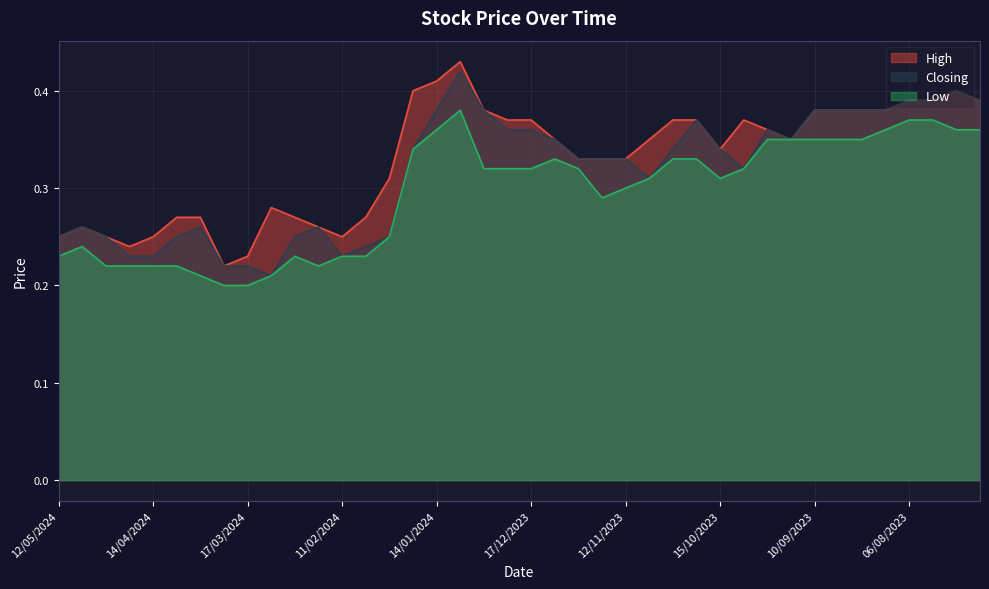

How many lines are shown in the chart?

3